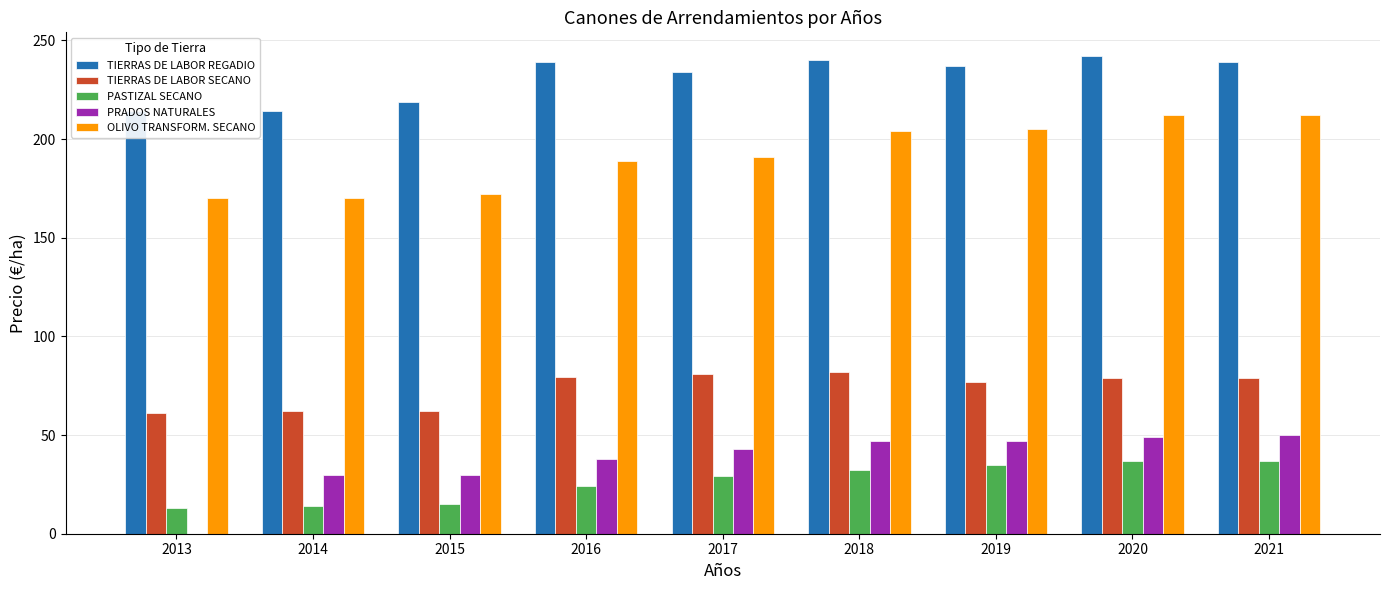

What is the sum of all OLIVO TRANSFORM. SECANO values?

1725.1